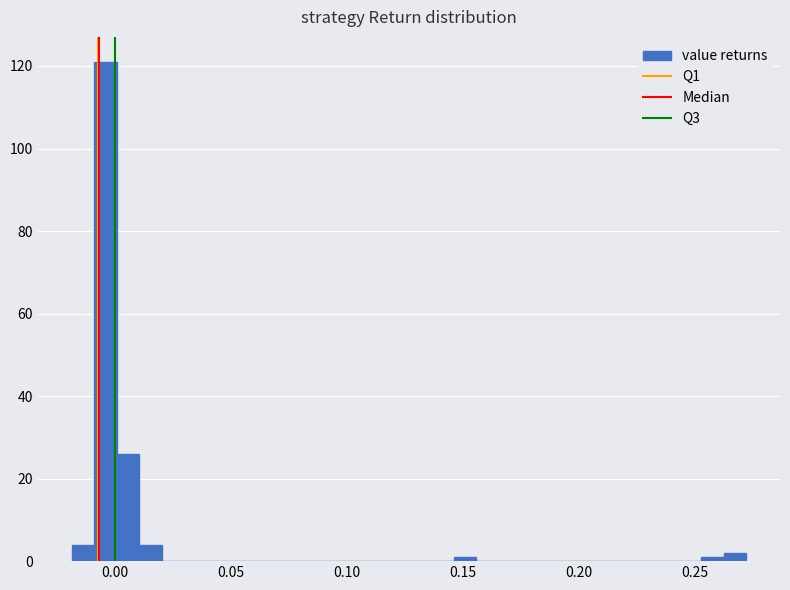

Around what value on the x-axis is the tallest bar? Give the approximate position of its centre, as read against the axis.

-0.005